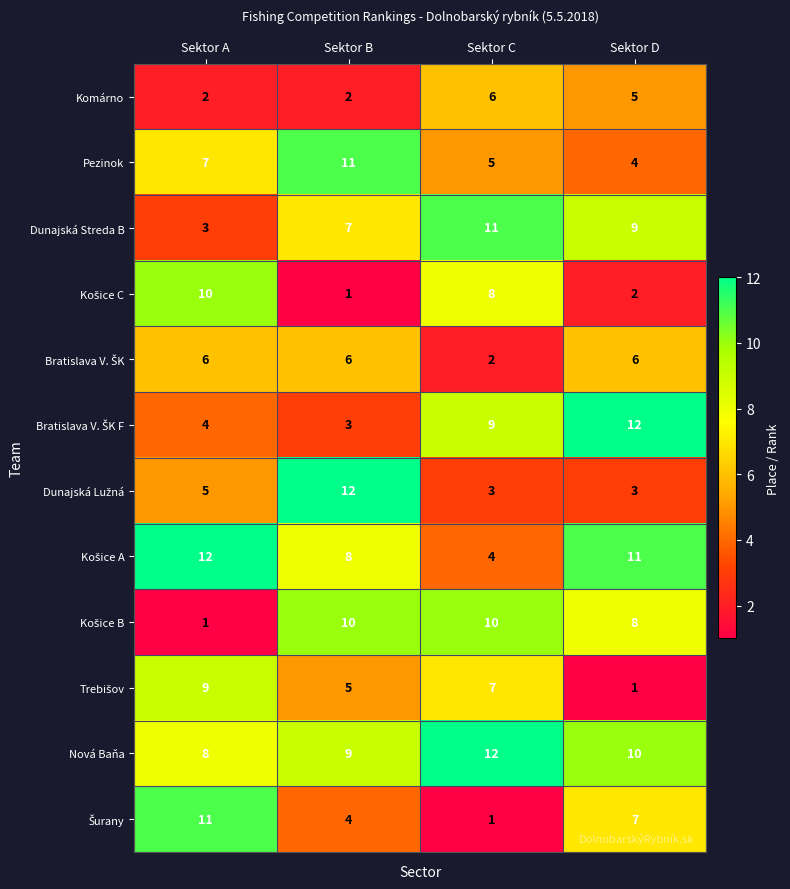

What is the total value across all series at Sektor B?

78